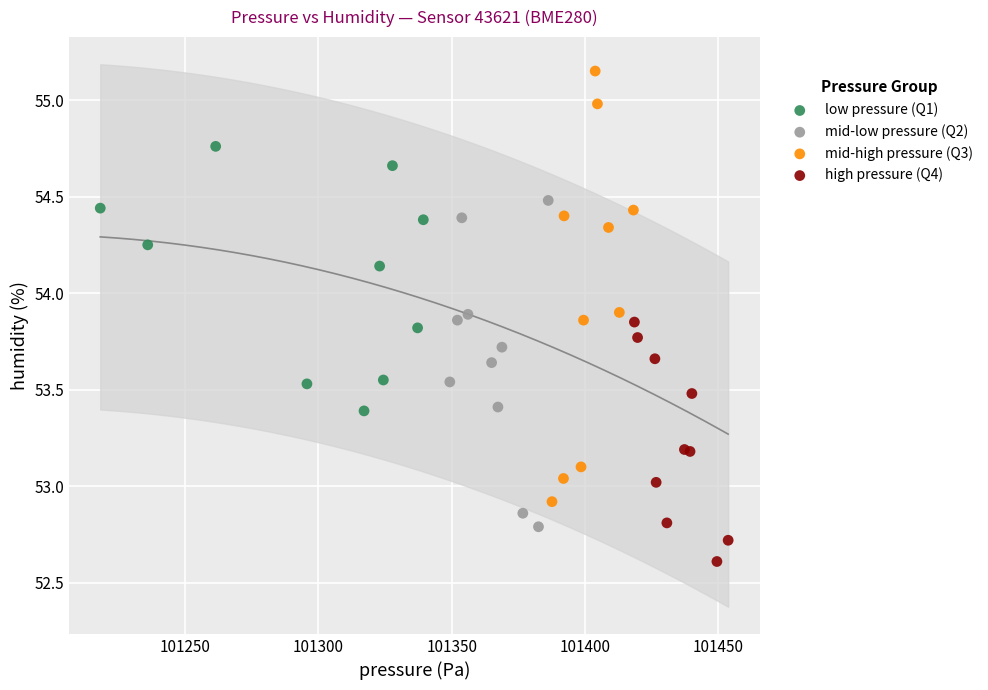

Which series has the widest spread of Y values?

mid-high pressure (Q3)